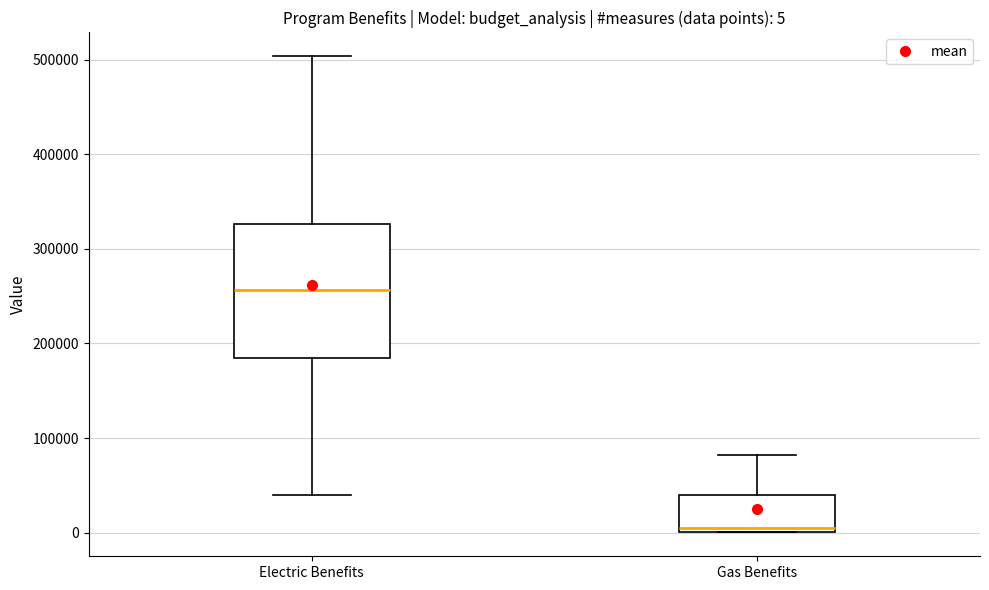

Which box has the highest median line?

Electric Benefits